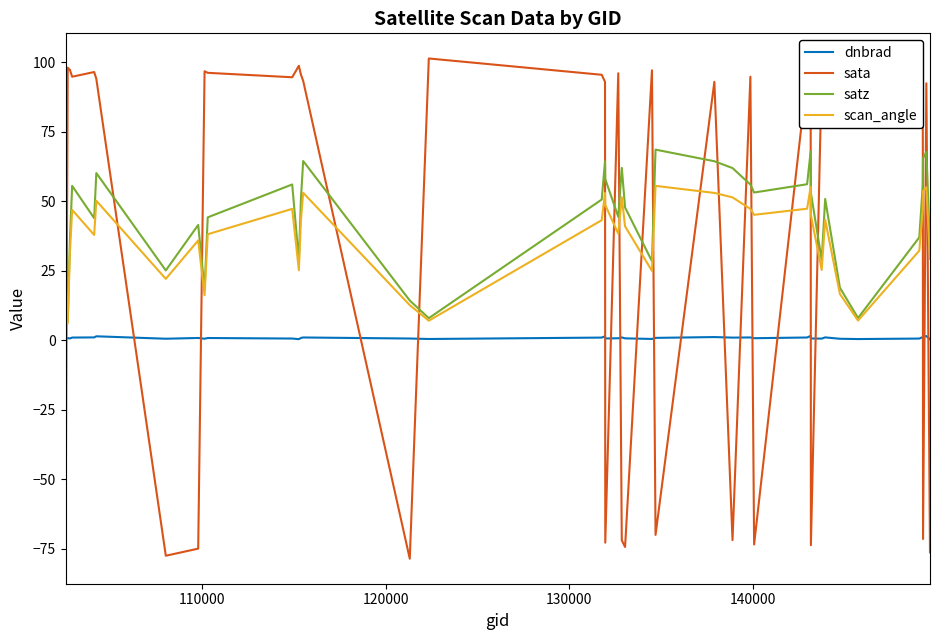

True or false: dnbrad and scan_angle intersect in this chart.

False